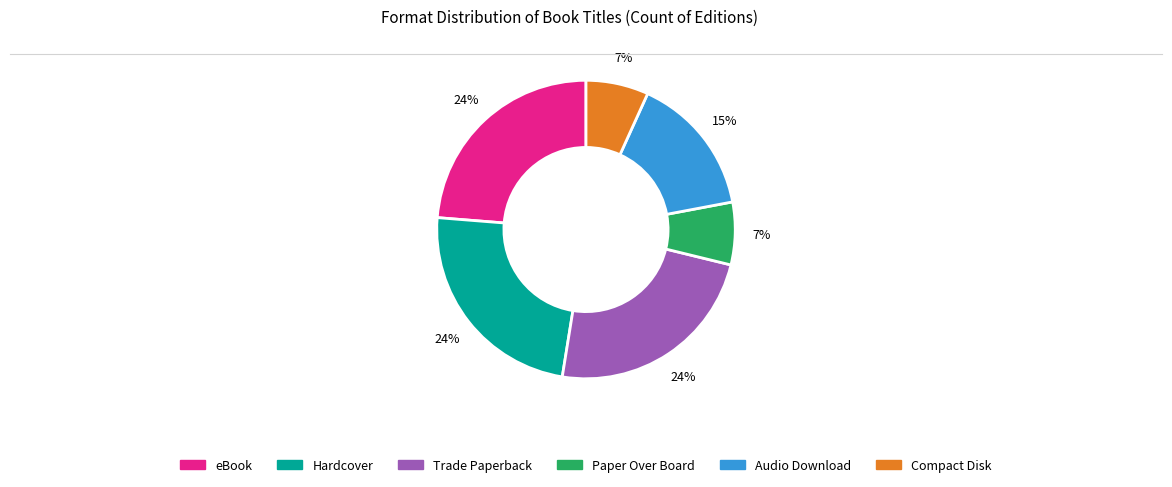

True or false: Compact Disk accounts for 16% of the total.

False